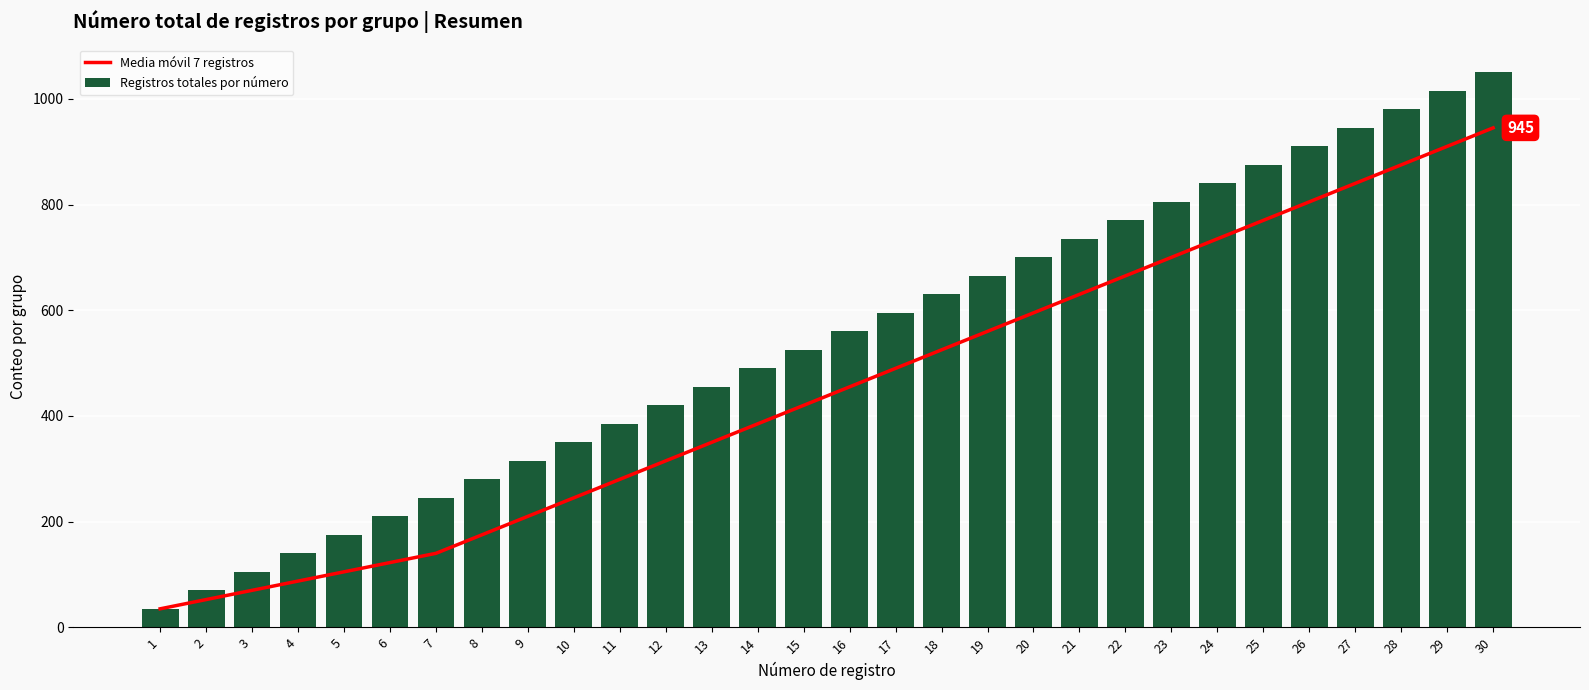

What is the total value across all series at 4?

227.5